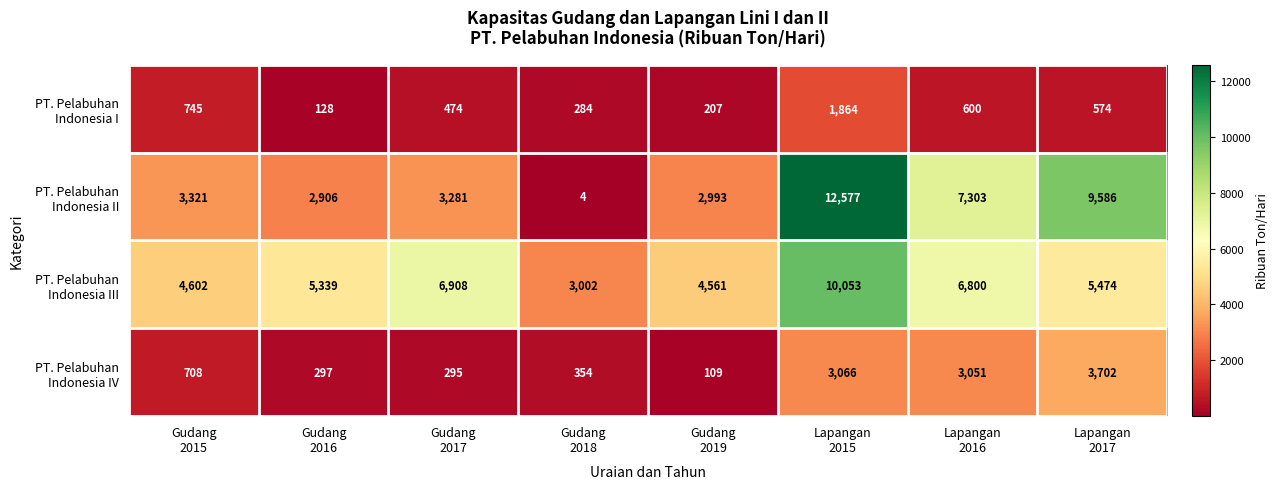

At which category is the sum across all series the highest?

Lapangan
2015